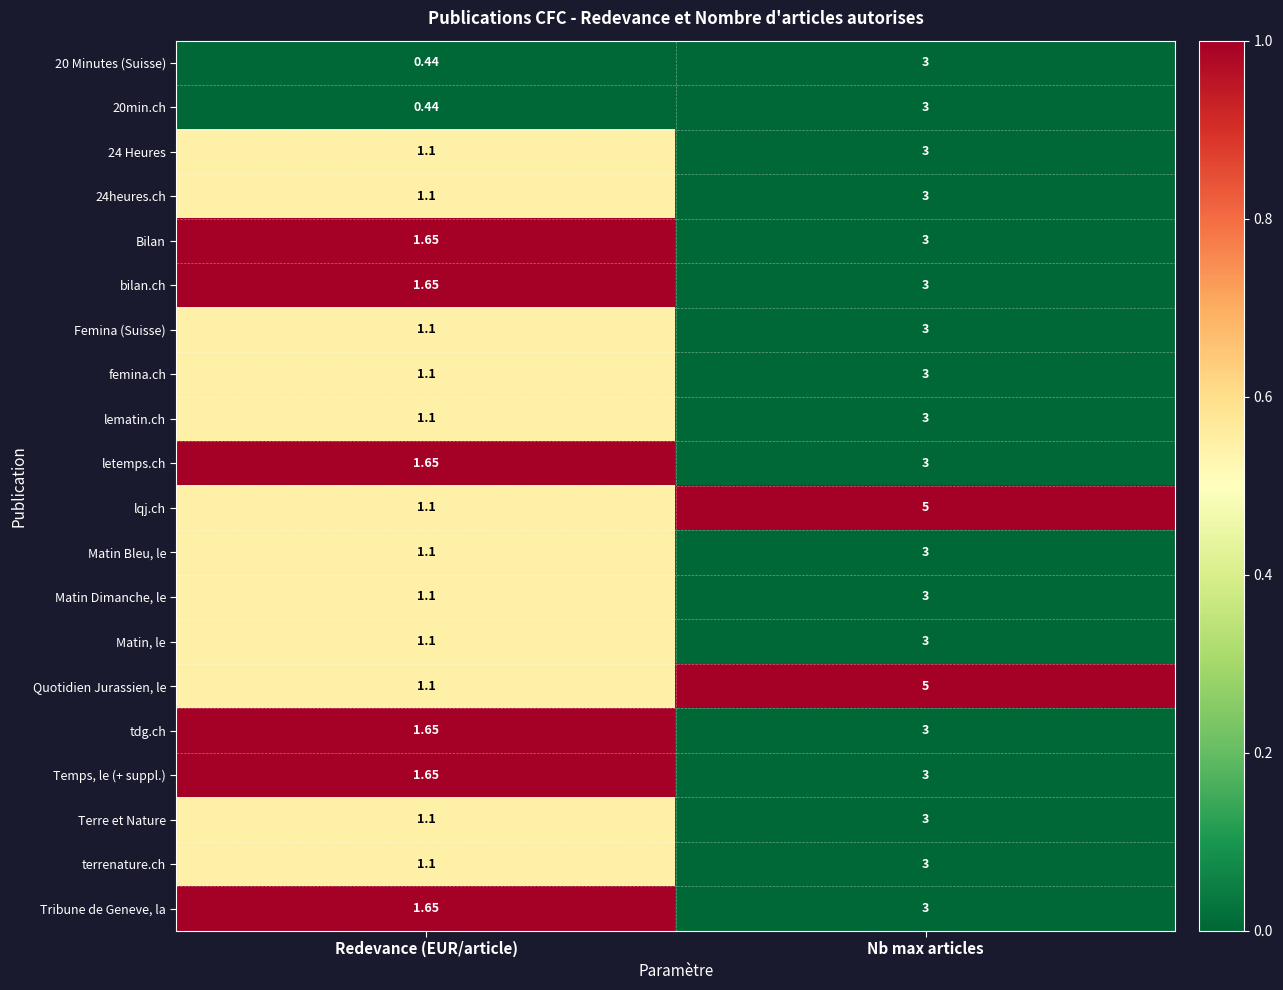

Is the value of Quotidien Jurassien, le at Nb max articles greater than the value of Tribune de Geneve, la at Redevance (EUR/article)?

Yes